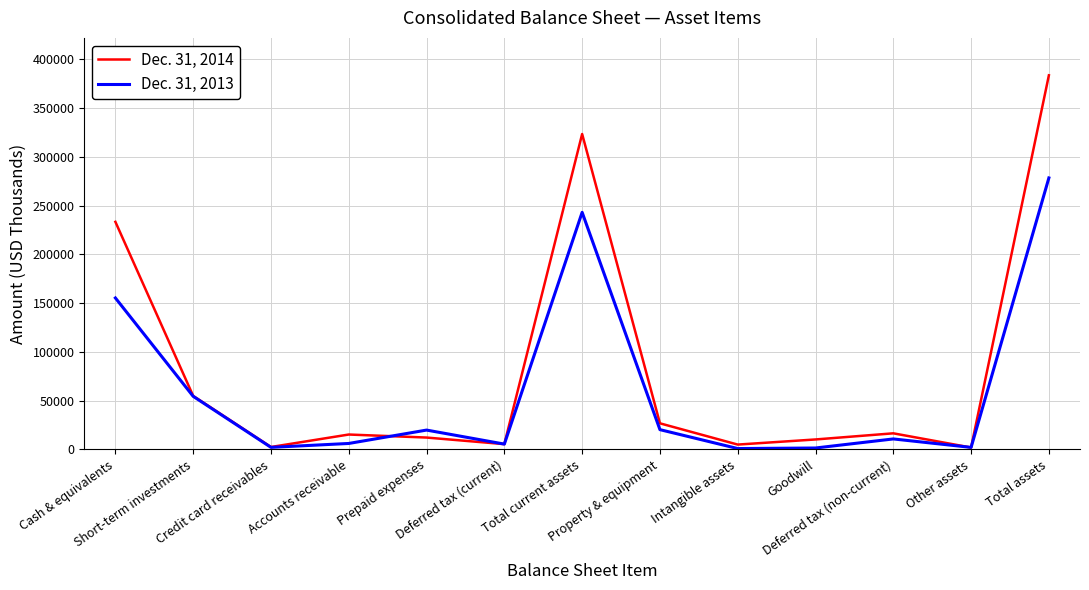

Which series ends up on top after the final intersection of Dec. 31, 2013 and Dec. 31, 2014?

Dec. 31, 2014